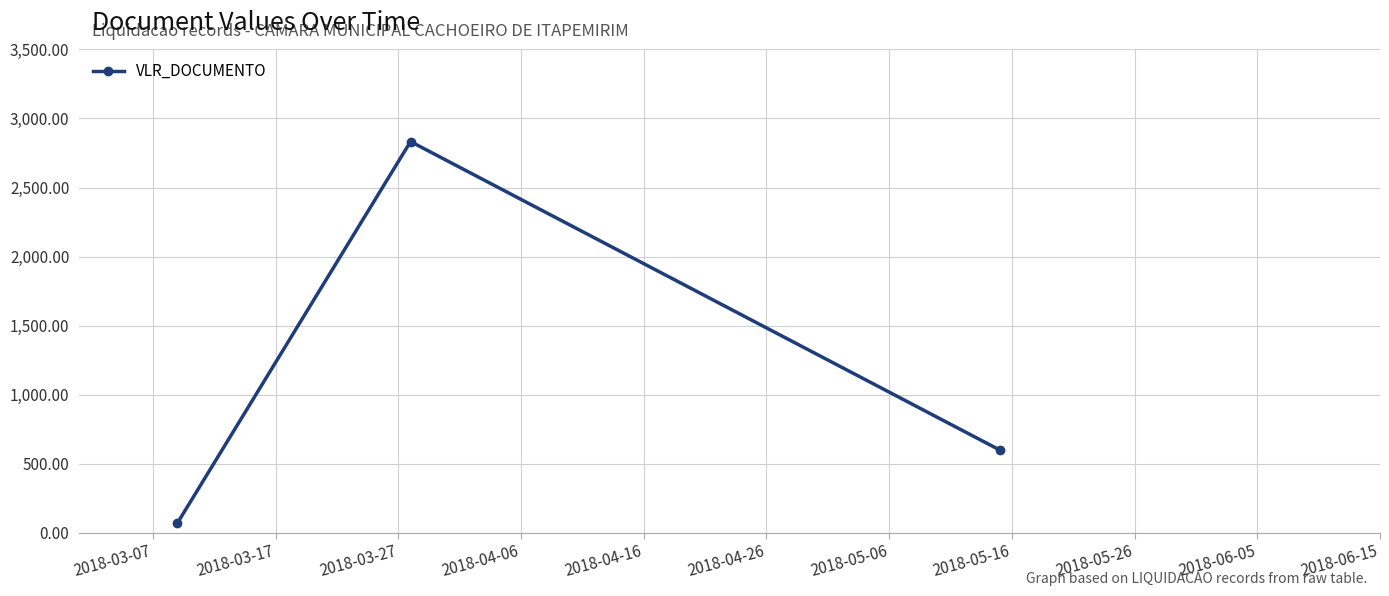

What is the average value?

1167.6